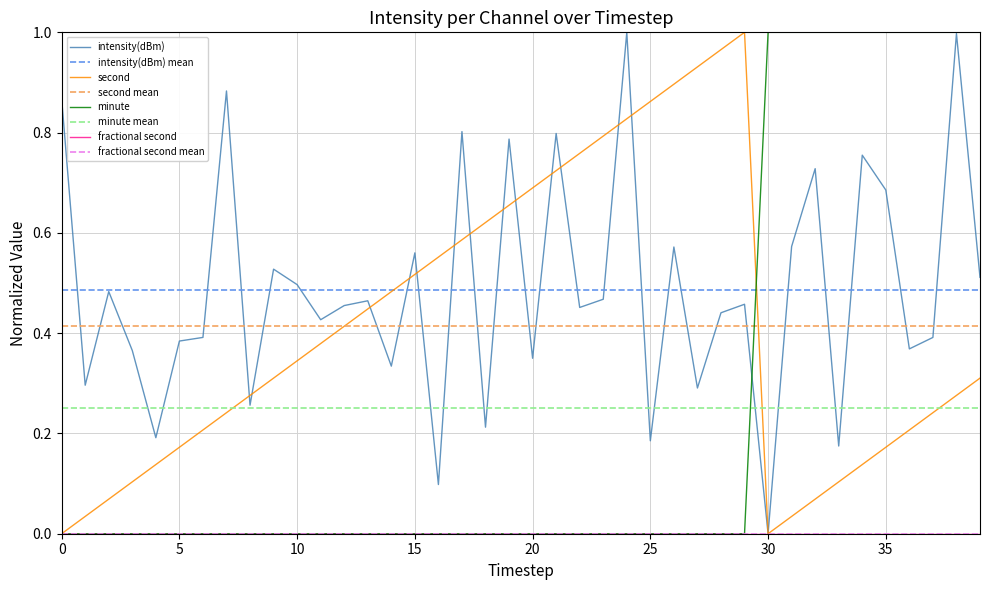

What is the label of the 32nd point from the left?

31